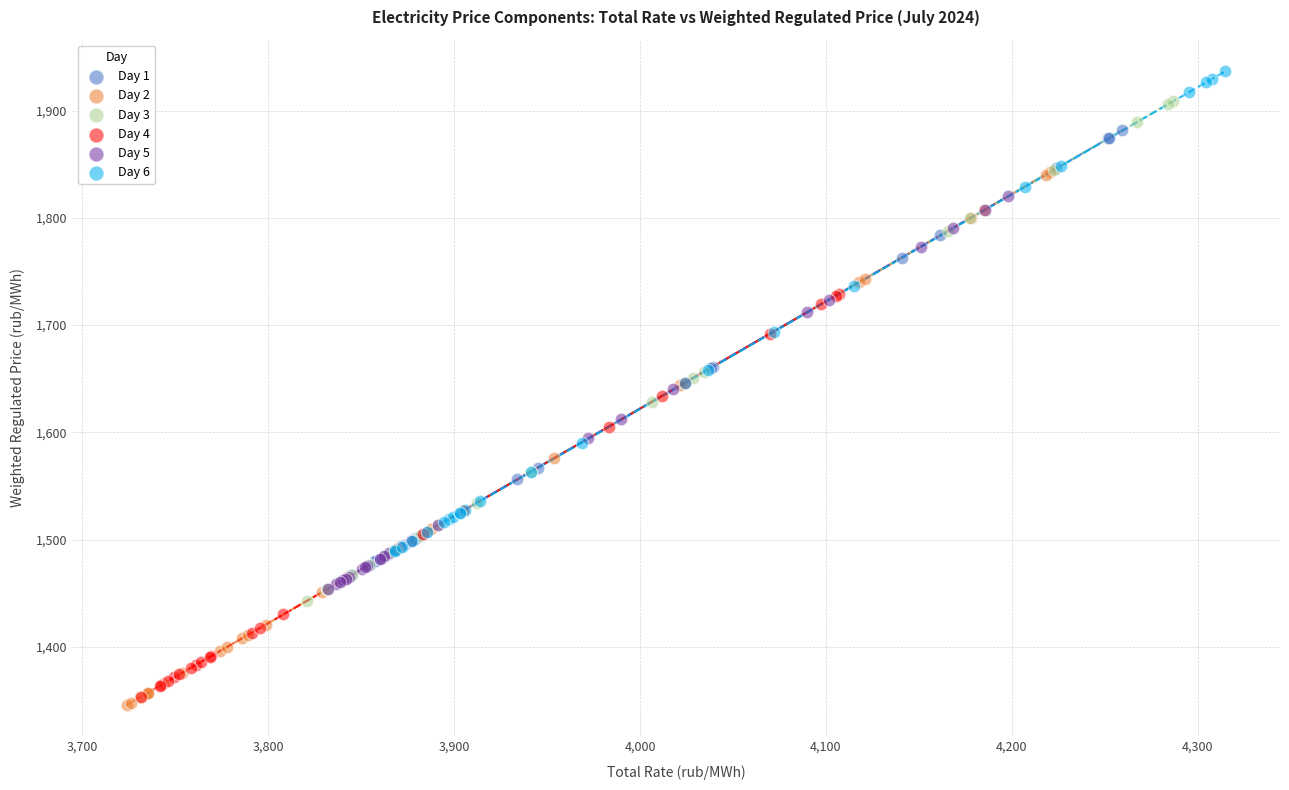

Which series reaches the maximum Y coordinate?

Day 6